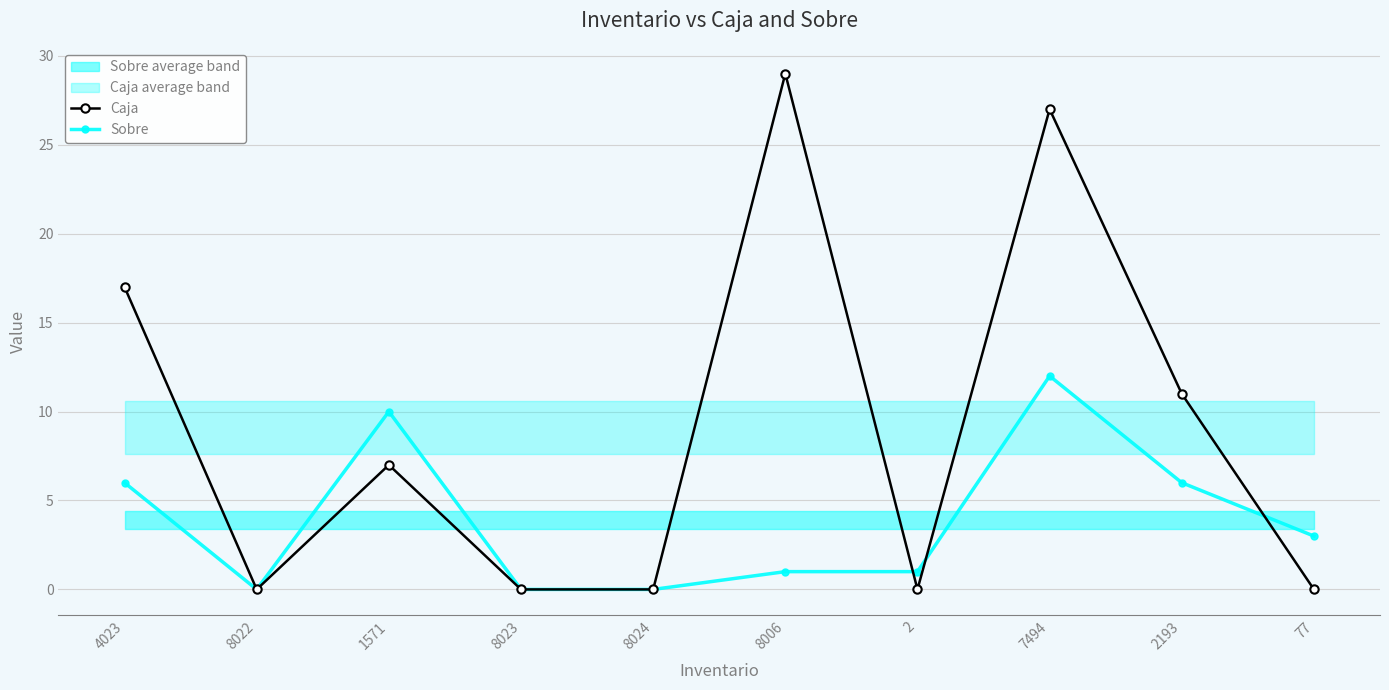

Between 77 and 8023, which is larger?

77